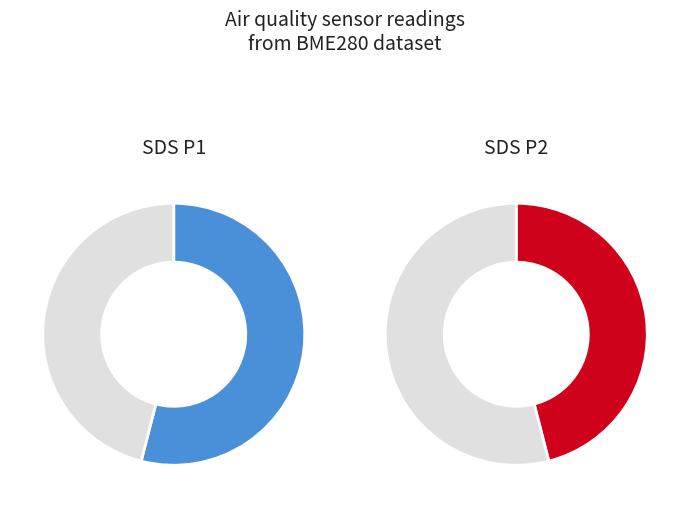

Which category accounts for the majority?

SDS_P1_mean